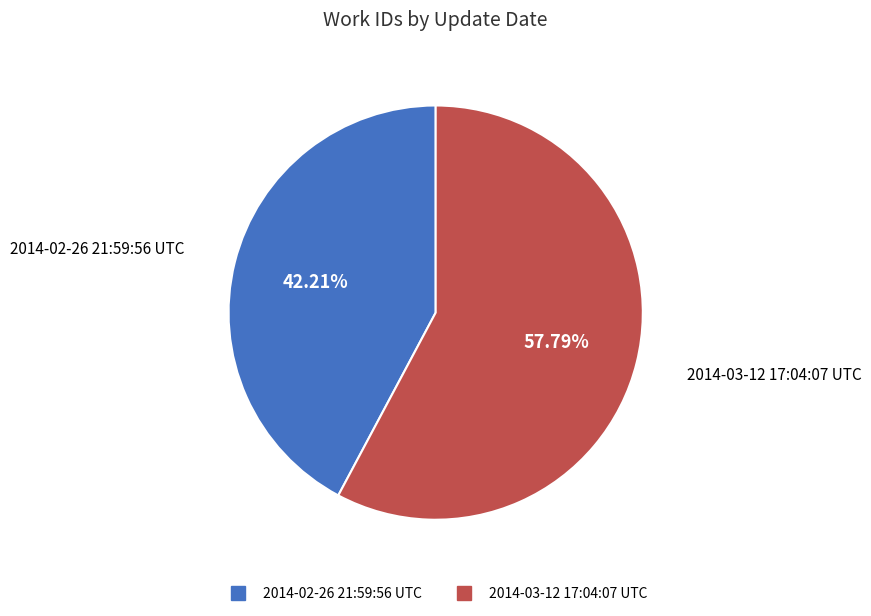

Does 2014-03-12 17:04:07 UTC represent more than half of the total?

Yes